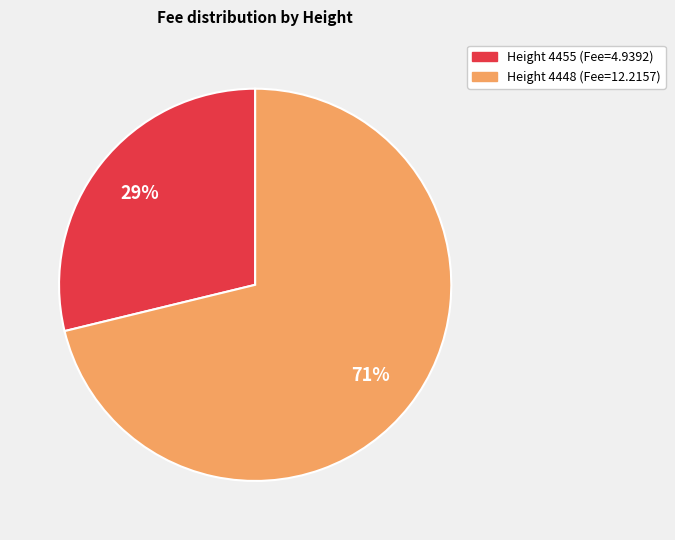

To the nearest percent, what is the difference between the largest and smallest slice percentages?

42%